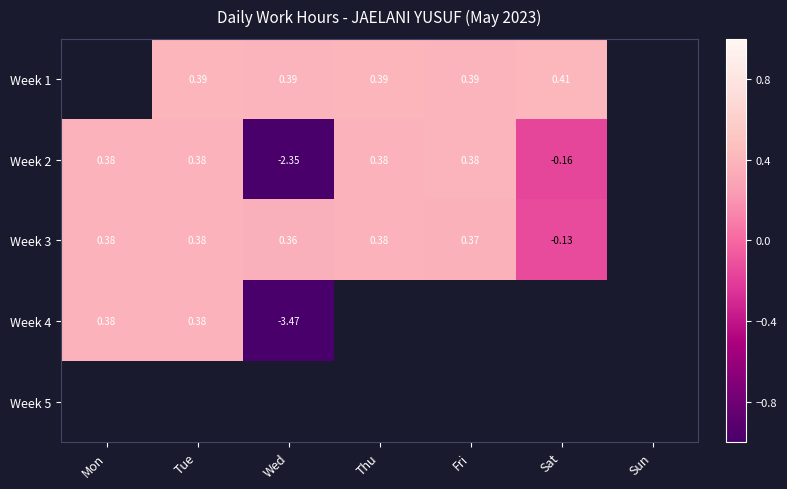

How many positive values does the Week 2 series have?

4